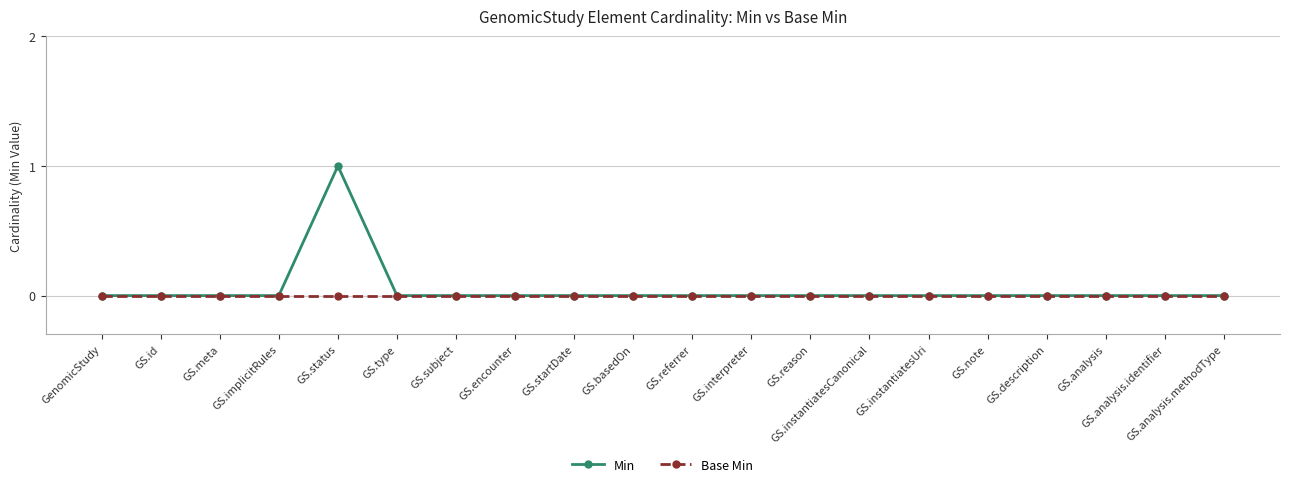

List the series in order of their overall mean, highest first.

Min, Base Min